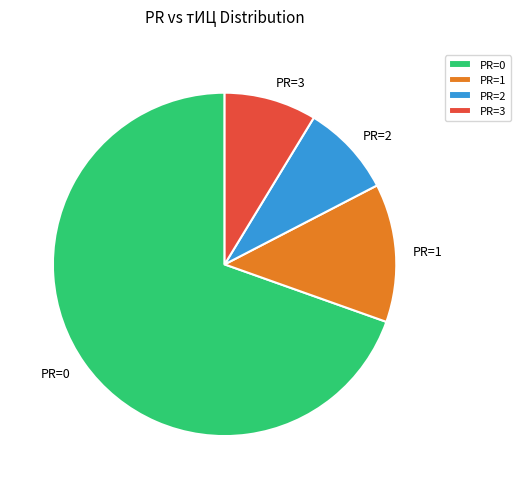

Between PR=1 and PR=0, which is larger?

PR=0